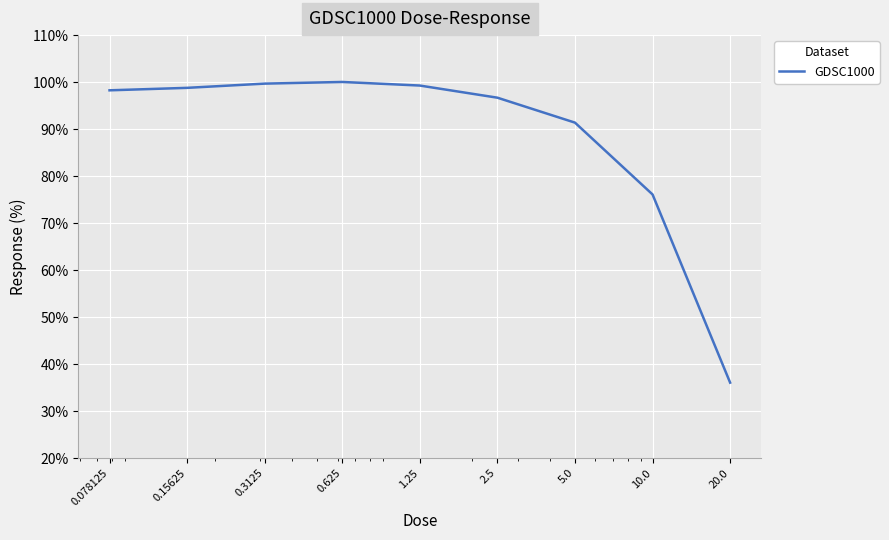

What is the greatest value displayed?

100.0